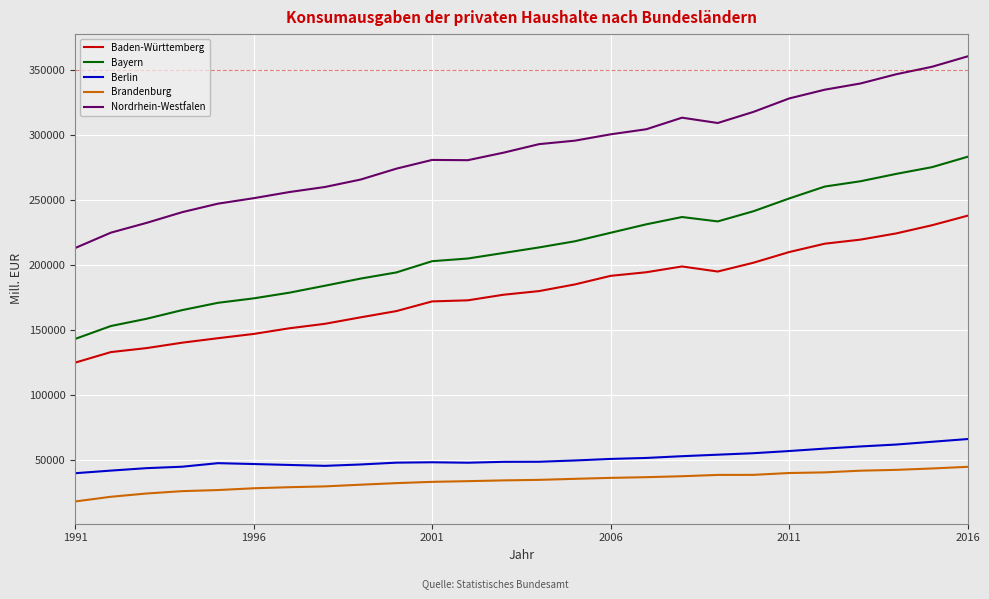

Which series has the largest range (max minus min)?

Nordrhein-Westfalen